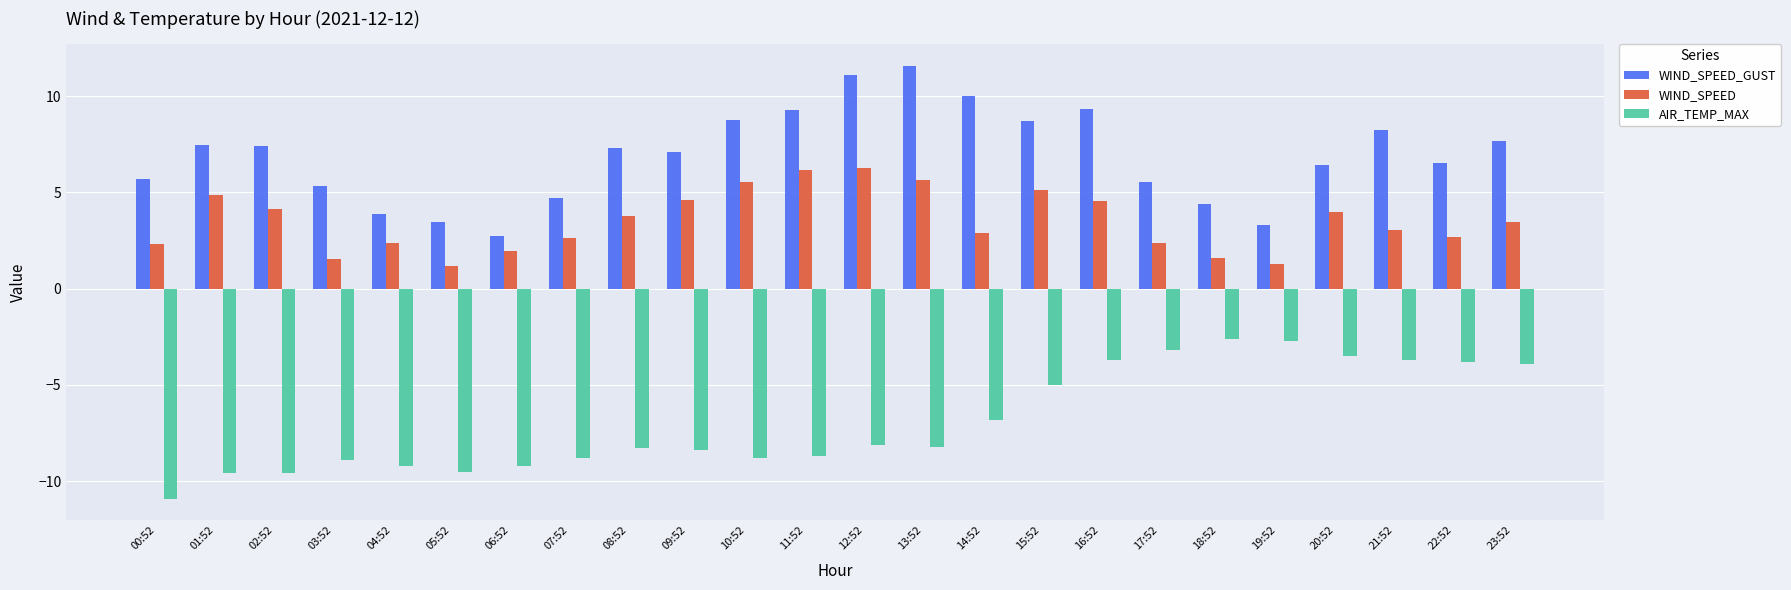

Which series changed the most between 03:52 and 15:52?

AIR_TEMP_MAX